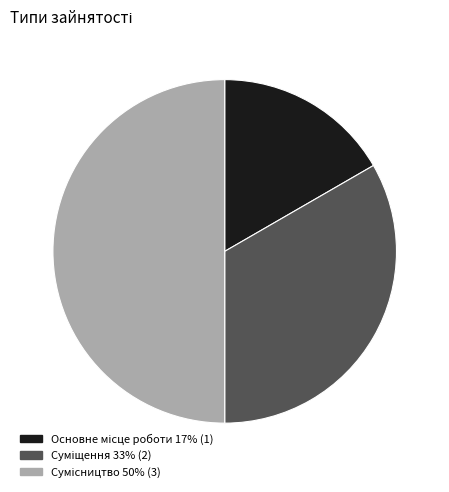

Is there any slice that represents more than half of the pie?

No